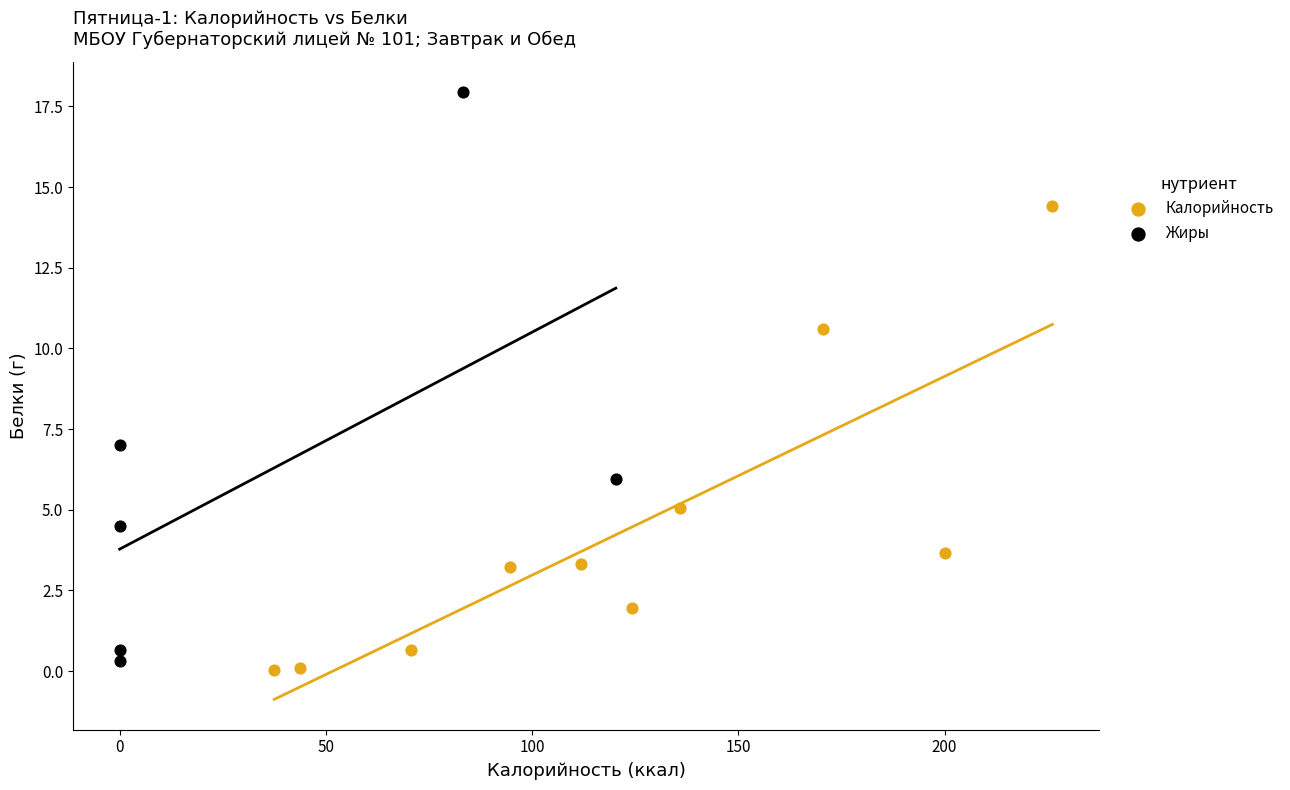

Which series has the widest spread of Y values?

Жиры